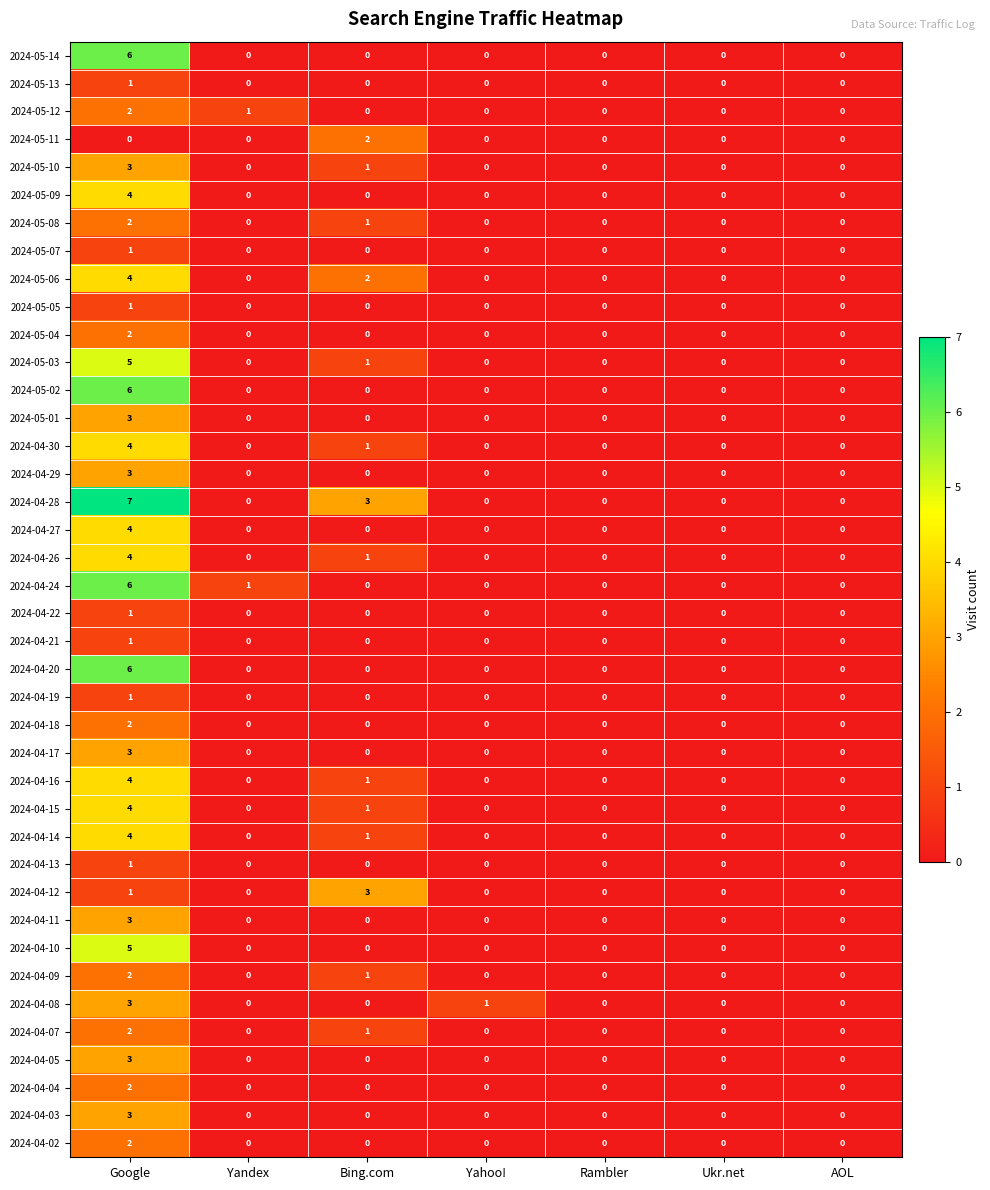

The 2024-05-12 series shows 0 at Bing.com. True or false?

True